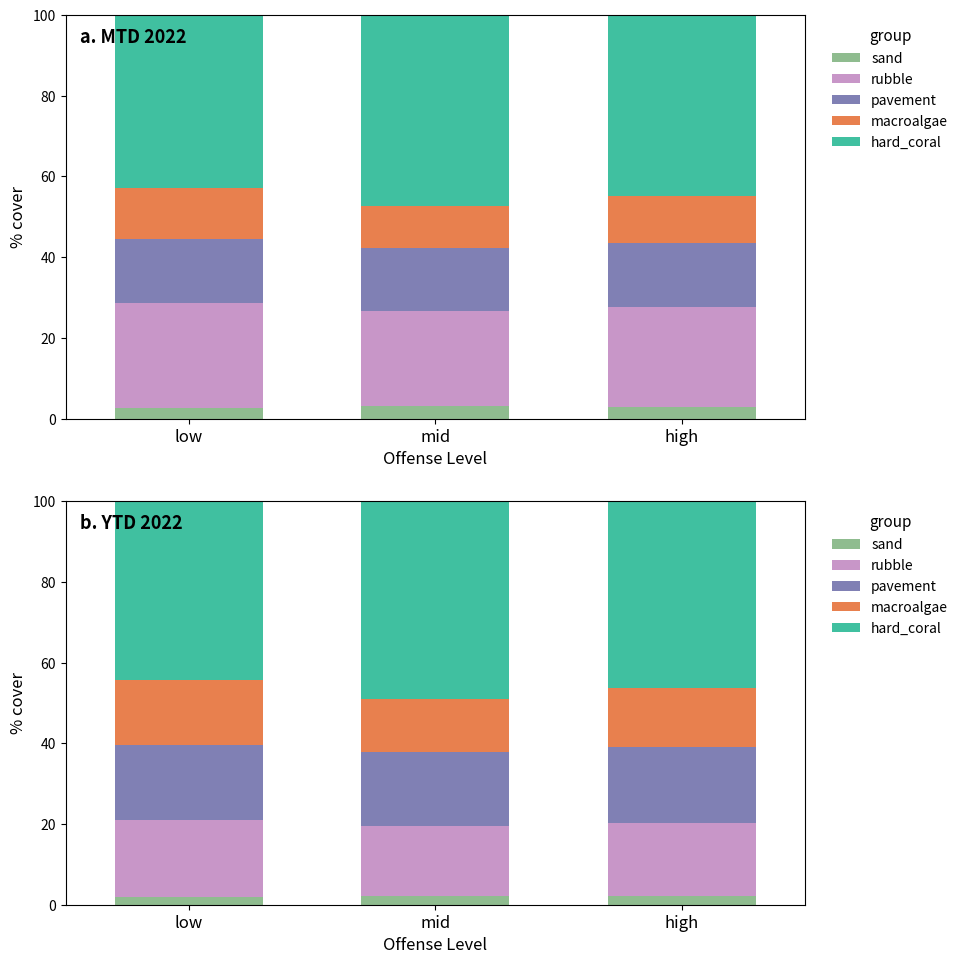

How many pavement values are between 18 and 19?

3